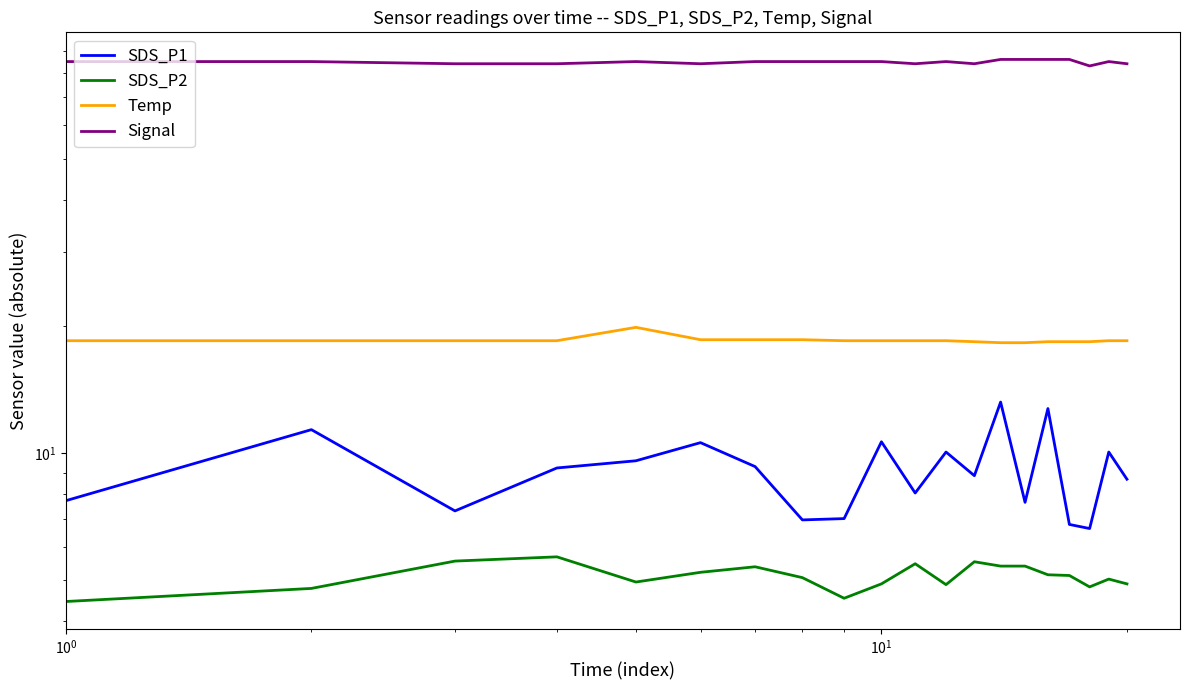

How many lines are shown in the chart?

4